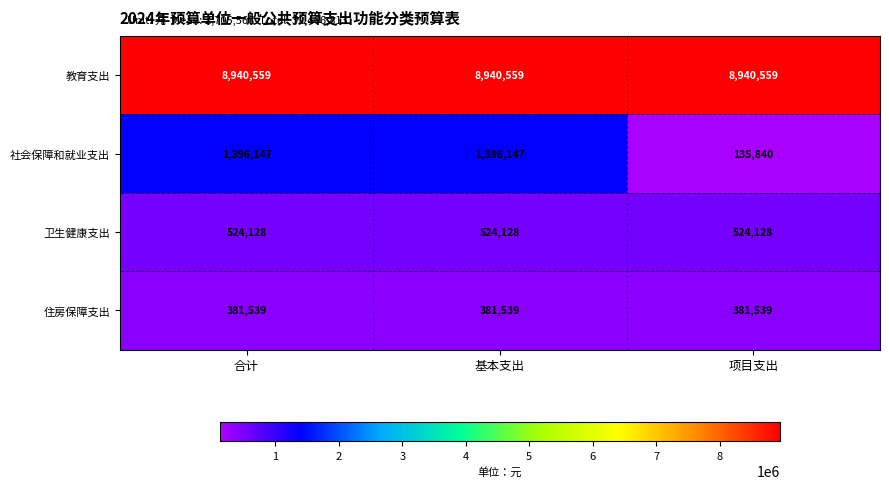

Is it true that 教育支出 equals 8940559 at 合计?

True